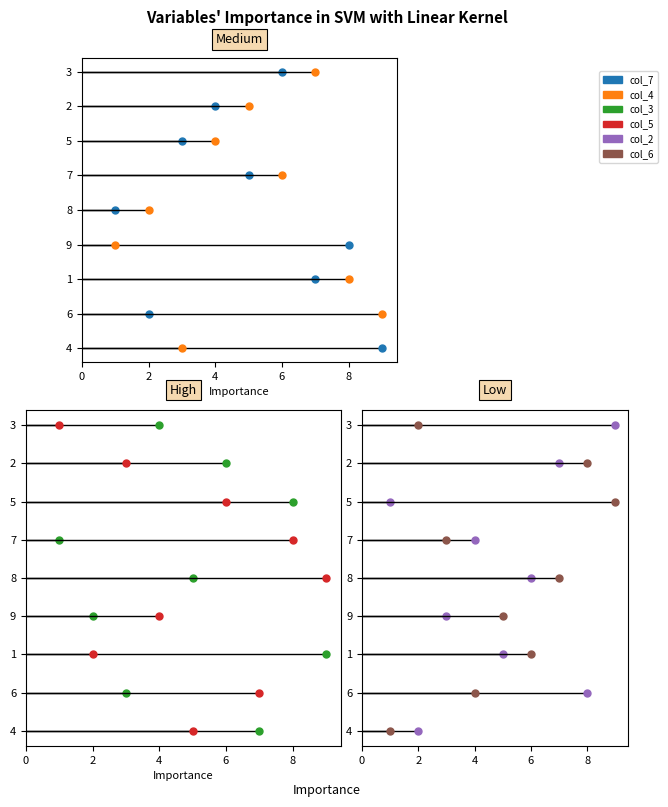

Is it true that col_2 equals 0 at 5?

False